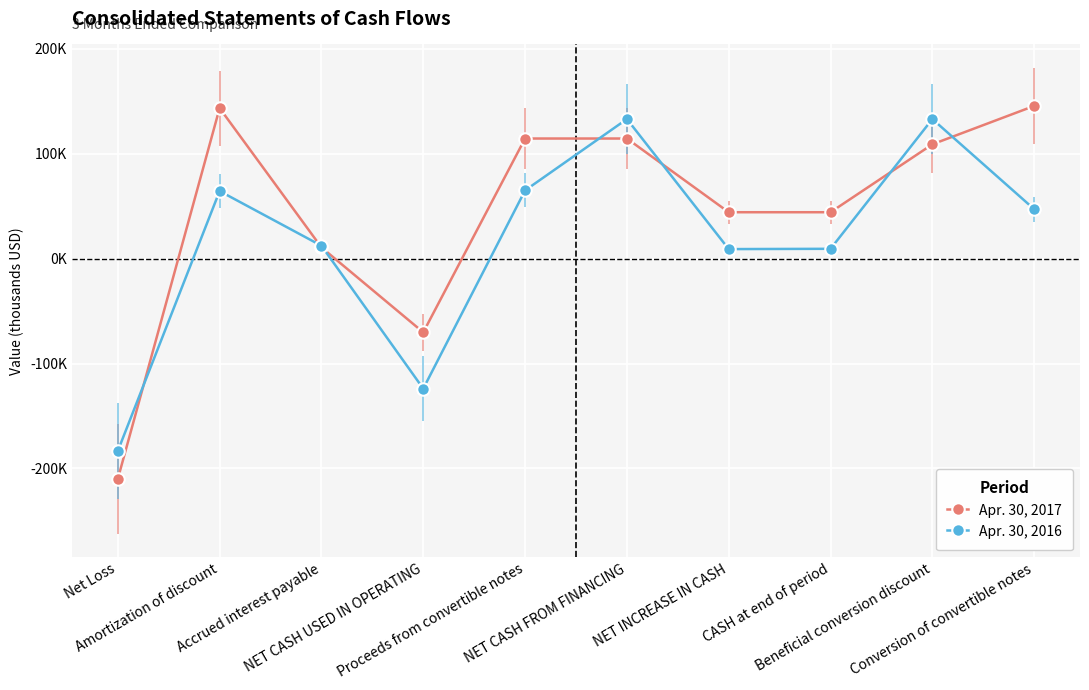

The Apr. 30, 2016 series shows 65.0 at Proceeds from convertible notes. True or false?

True